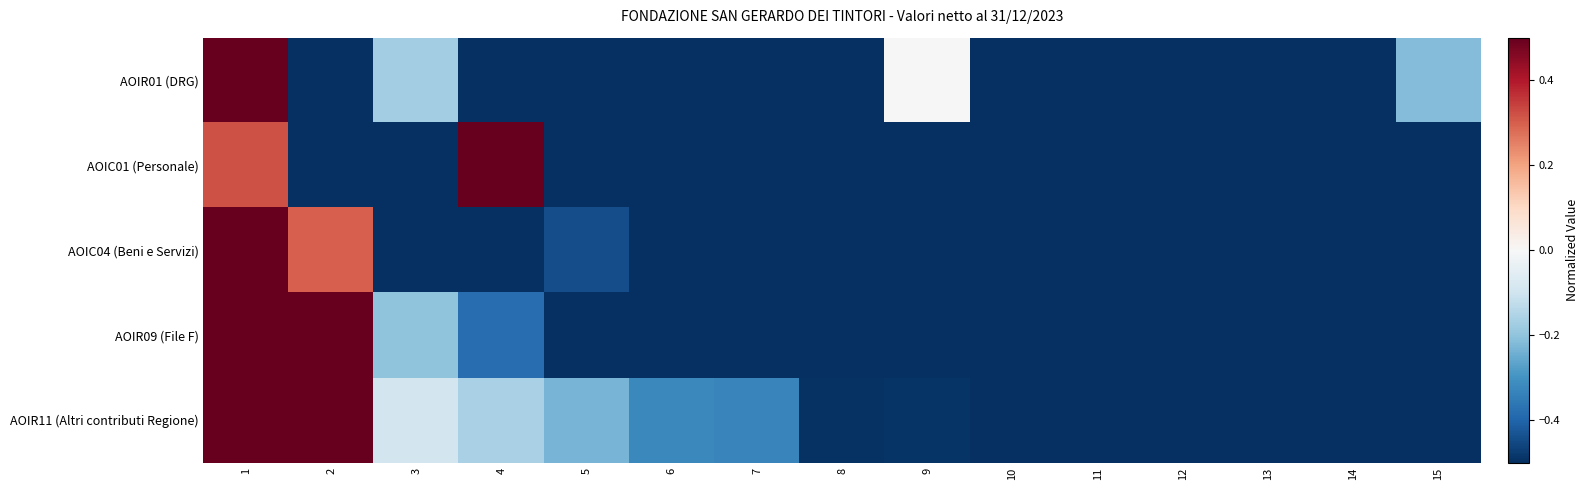

Reading right to left, what are all the values shown in this chart?

AOIR01 (DRG): 15=-0.2	14=-0.8	13=-0.9	12=-0.9	11=-0.6	10=-0.9	9=0.0	8=-1.0	7=-0.9	6=-0.8	5=-1.0	4=-1.0	3=-0.2	2=-0.7	1=1.0
AOIC01 (Personale): 15=-1.0	14=-1.0	13=-1.0	12=-1.0	11=-1.0	10=-1.0	9=-1.0	8=-0.9	7=-0.9	6=-0.9	5=-1.0	4=1.0	3=-0.9	2=-0.9	1=0.3
AOIC04 (Beni e Servizi): 15=-1.0	14=-1.0	13=-1.0	12=-1.0	11=-1.0	10=-1.0	9=-1.0	8=-1.0	7=-1.0	6=-0.8	5=-0.4	4=-0.9	3=-0.6	2=0.3	1=1.0
AOIR09 (File F): 15=-1.0	14=-1.0	13=-1.0	12=-1.0	11=-0.9	10=-0.9	9=-0.7	8=-0.7	7=-0.7	6=-0.7	5=-0.6	4=-0.4	3=-0.2	2=0.7	1=1.0
AOIR11 (Altri contributi Regione): 15=-1.0	14=-1.0	13=-0.9	12=-0.9	11=-0.8	10=-0.7	9=-0.5	8=-0.5	7=-0.3	6=-0.3	5=-0.2	4=-0.2	3=-0.1	2=0.5	1=1.0